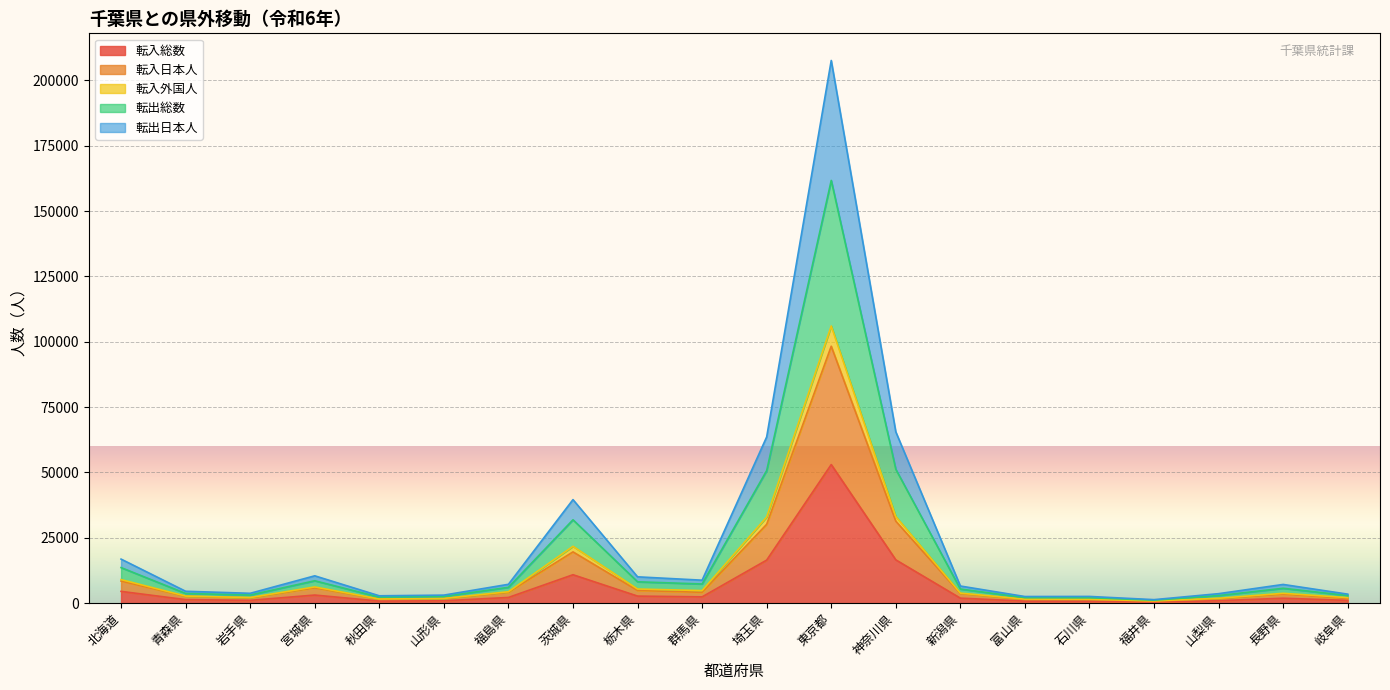

Reading left to right, list all the values displayed in this chart.

転入総数: 4512	1358	1076	3107	794	908	2189	10879	2709	2409	16479	53027	16573	1922	776	752	439	936	1888	1063
転入日本人: 8468	2636	2058	5886	1566	1760	4167	19623	4863	4156	30171	98308	31378	3682	1421	1402	780	1719	3494	1809
転入外国人: 9024	2716	2152	6214	1588	1816	4378	21758	5418	4818	32958	106054	33146	3844	1552	1504	878	1872	3776	2126
転出総数: 16864	4556	3777	10467	2822	3079	7221	39627	10079	8792	63610	207645	65558	6563	2540	2574	1350	3638	7165	3451
転出日本人: 13617	3718	3113	8575	2305	2571	6064	31903	8179	7337	50724	161752	51241	5406	2121	2082	1146	2909	5694	2930